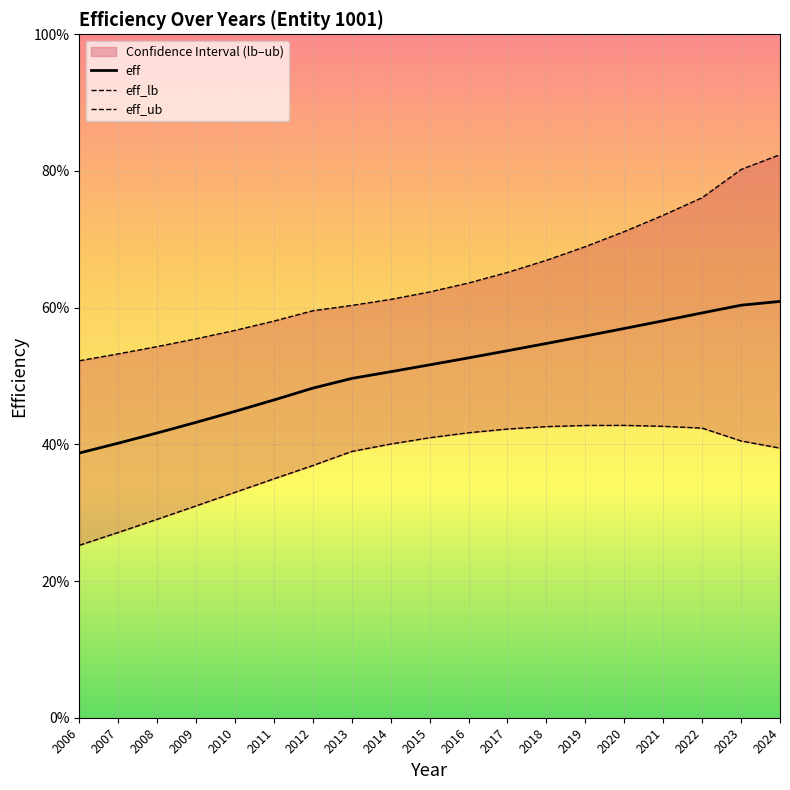

Does the chart display data point markers on the line(s)?

No